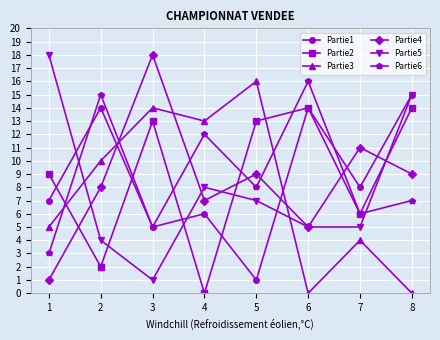

True or false: Partie5 has more than 1 points higher than both neighbors.

False